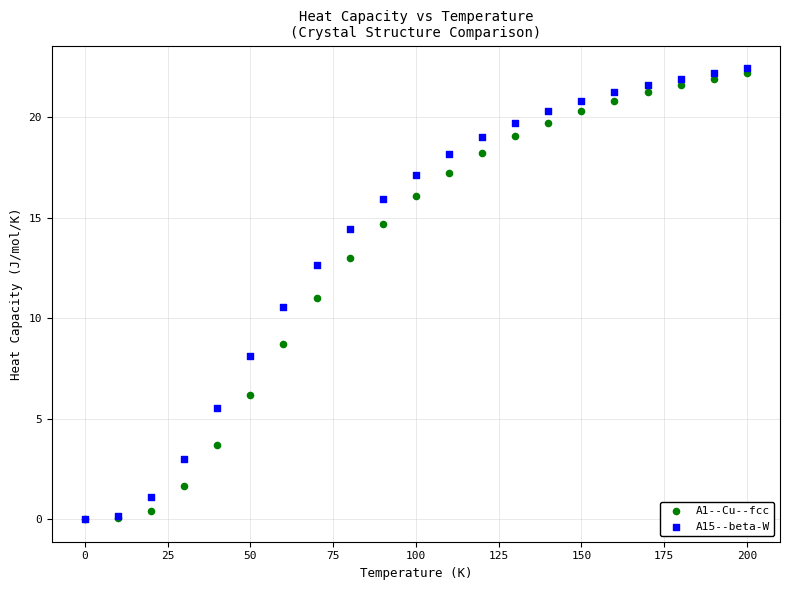

Which series contains the highest Y value?

A15--beta-W